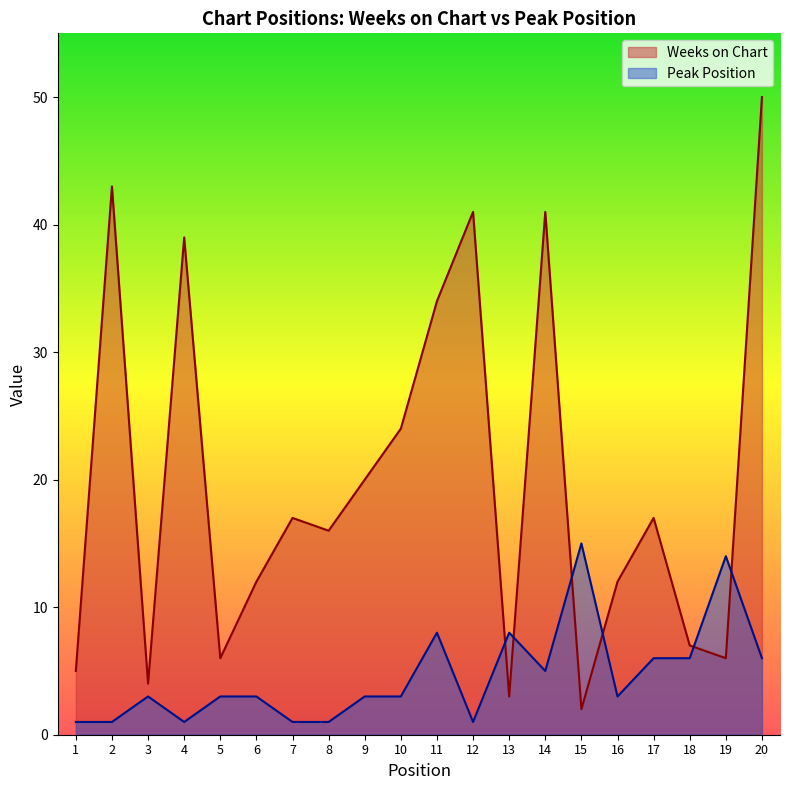

What is the difference between the Peak Position values at 7 and 6?

2